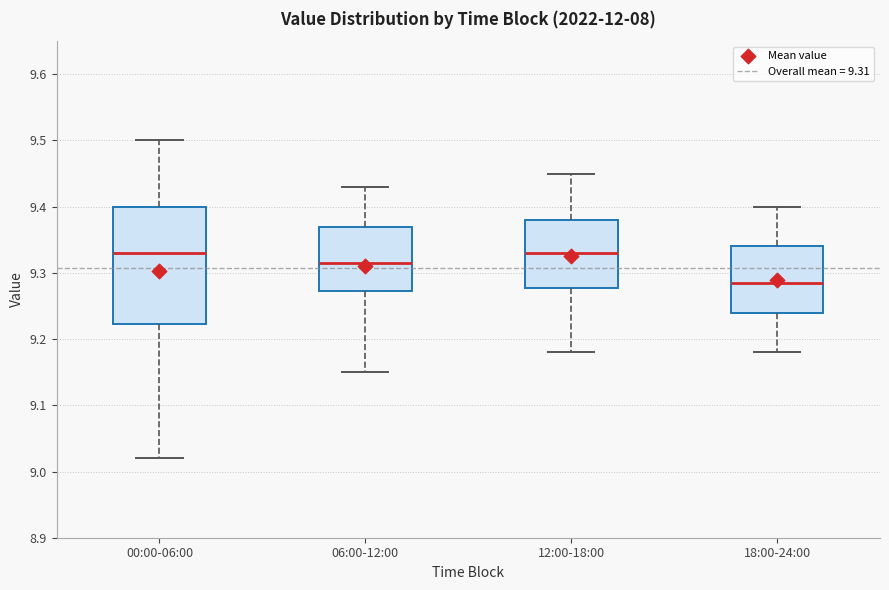

Reading left to right, transcribe this box plot: for each box, give where its median line is, the range the box spans, and where its two whiskers end, as read against the y-axis. The values are not printed on the chart, so give them approximately, as read against the axis.

00:00-06:00: median 9.33, box 9.22 to 9.40, whiskers 9.02 to 9.50
06:00-12:00: median 9.32, box 9.27 to 9.37, whiskers 9.15 to 9.43
12:00-18:00: median 9.33, box 9.28 to 9.38, whiskers 9.18 to 9.45
18:00-24:00: median 9.29, box 9.24 to 9.34, whiskers 9.18 to 9.40